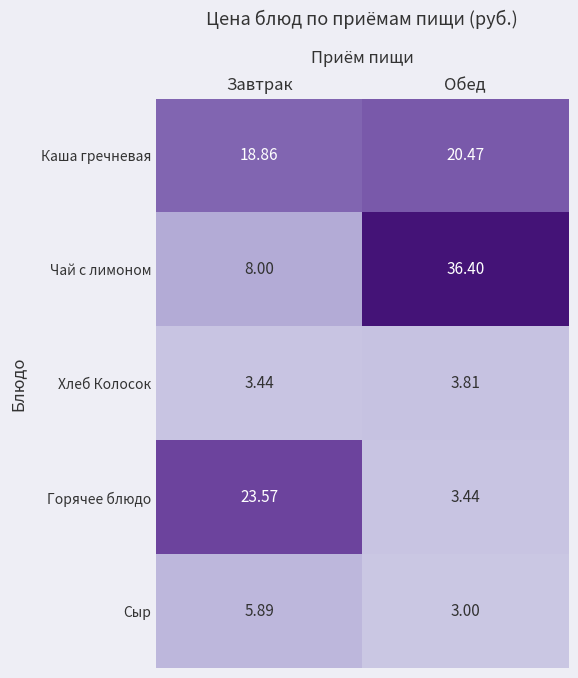

Where is Сыр nearest to the value 4?

Обед